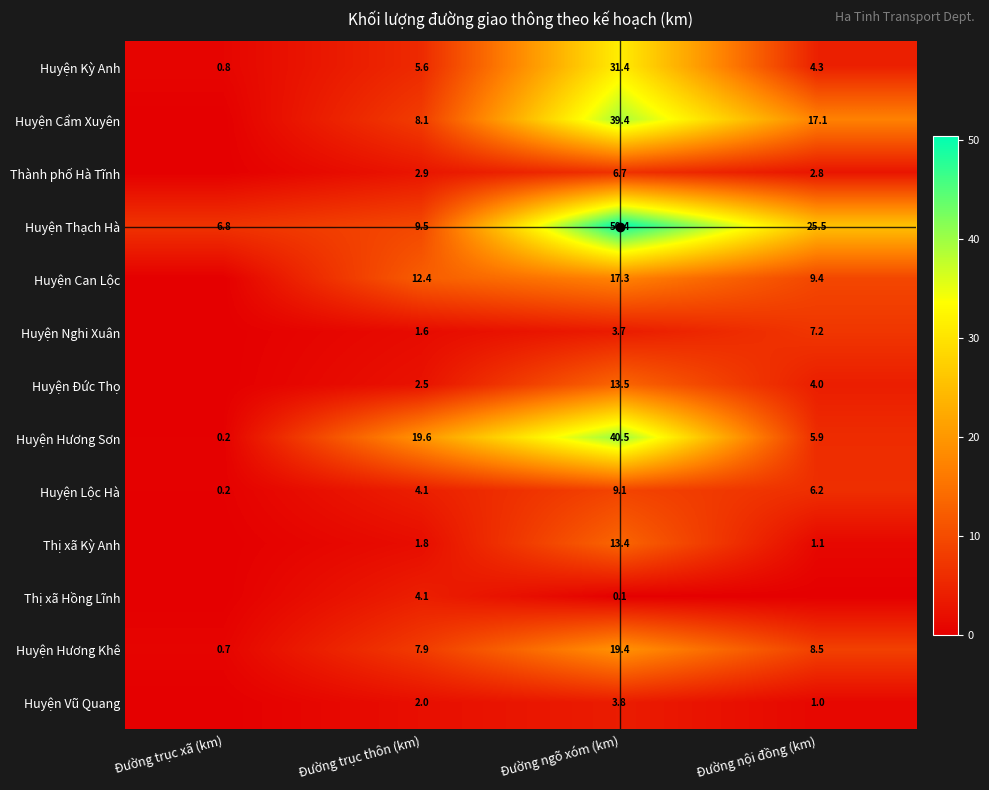

What is the difference between the highest and lowest values at Đường trục thôn (km)?

18.0